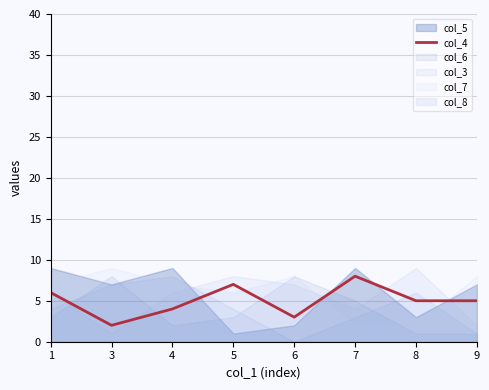

List the labels in order of value, smallest first.

3, 6, 4, 8, 9, 1, 5, 7